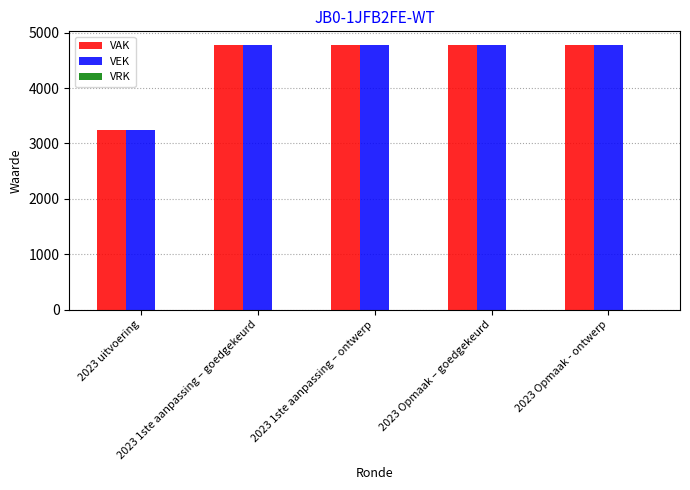

Are the bars horizontal?

No